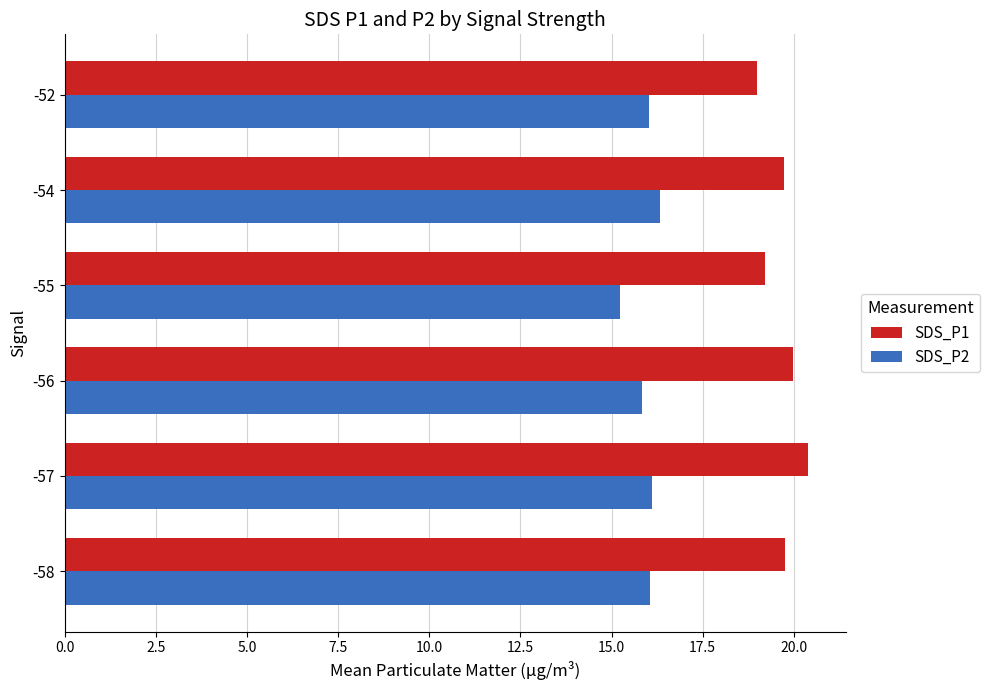

Read the SDS_P1 value at -58.

19.8